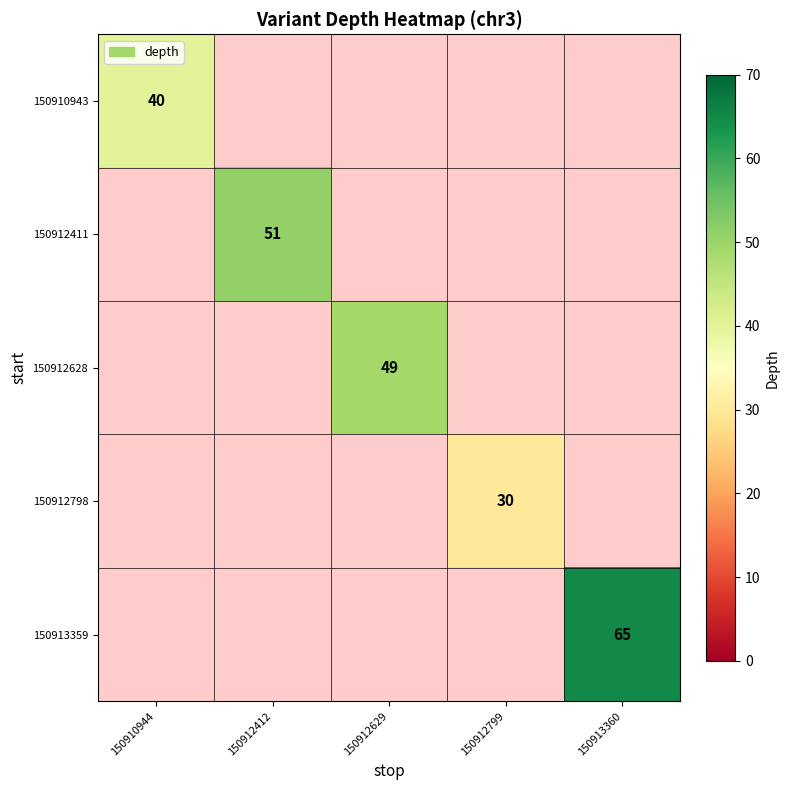

The 150912411 series shows 51 at 150912412. True or false?

True